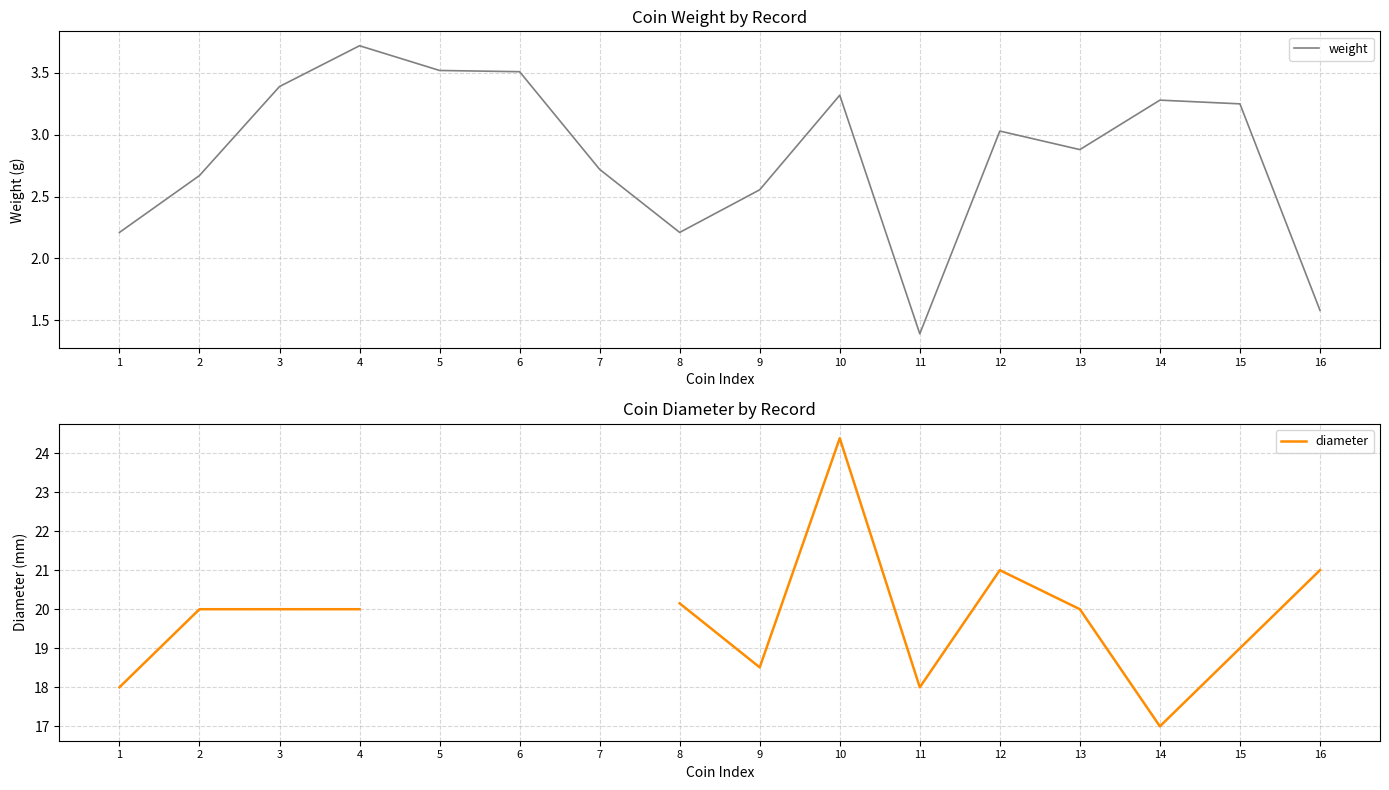

At how many categories does at least one series exceed 8?

13